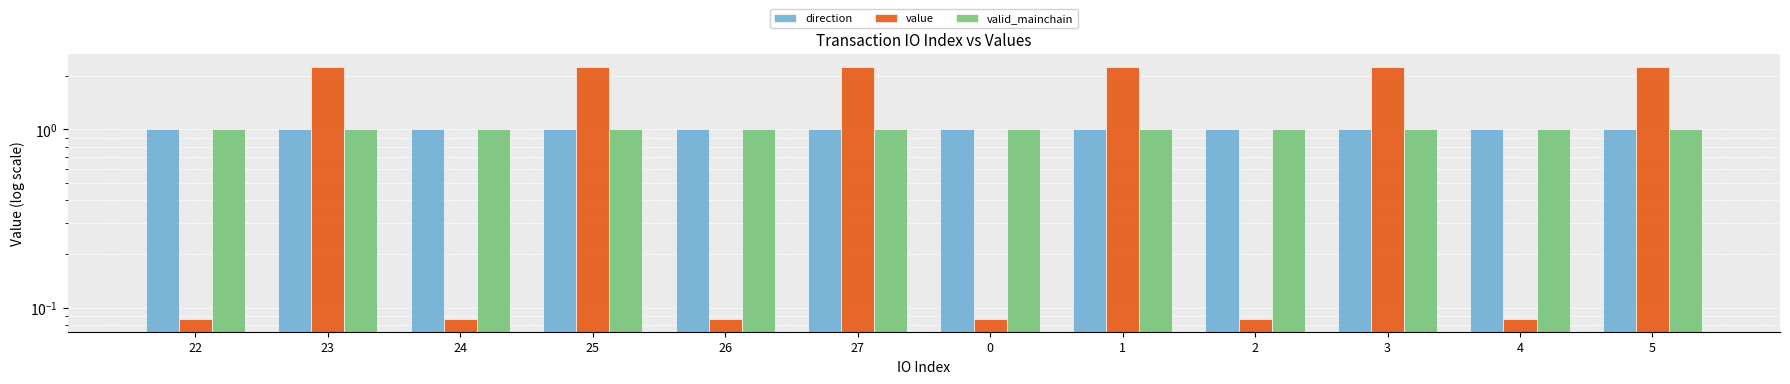

Which series has the widest spread of values?

value